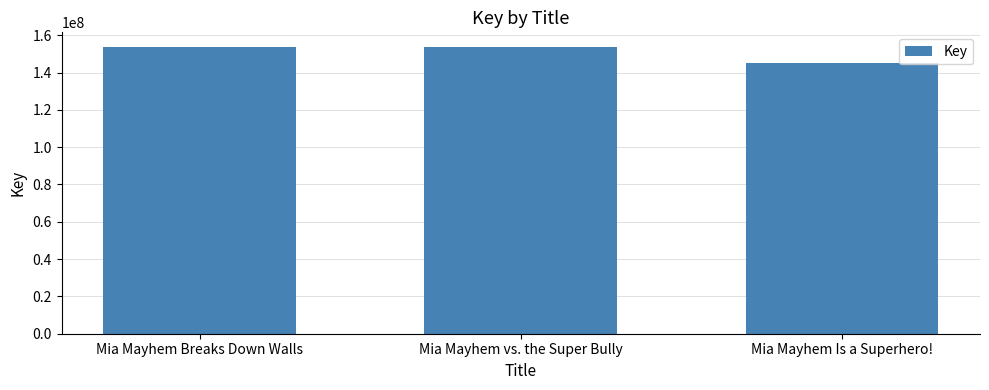

The value at Mia Mayhem Breaks Down Walls is 75029780. True or false?

False